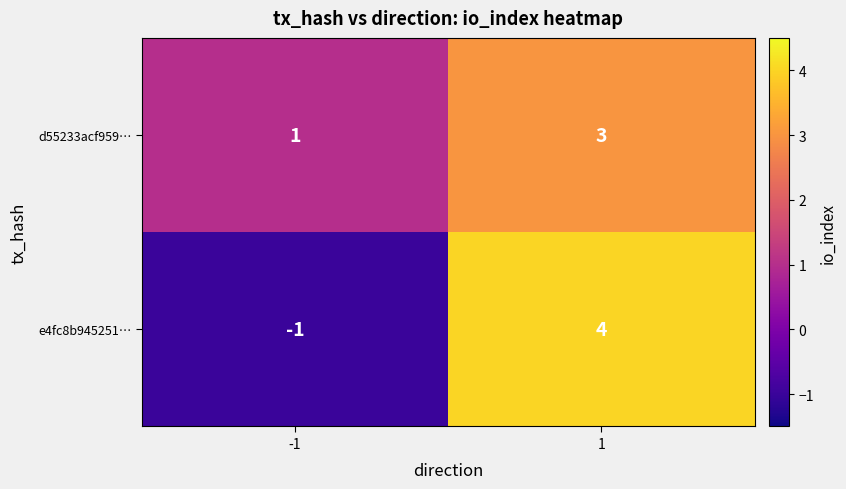

What is the total value across all series at 1?

7